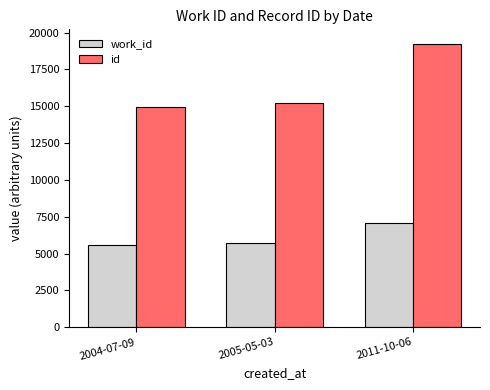

At how many categories does at least one series exceed 11739?

3